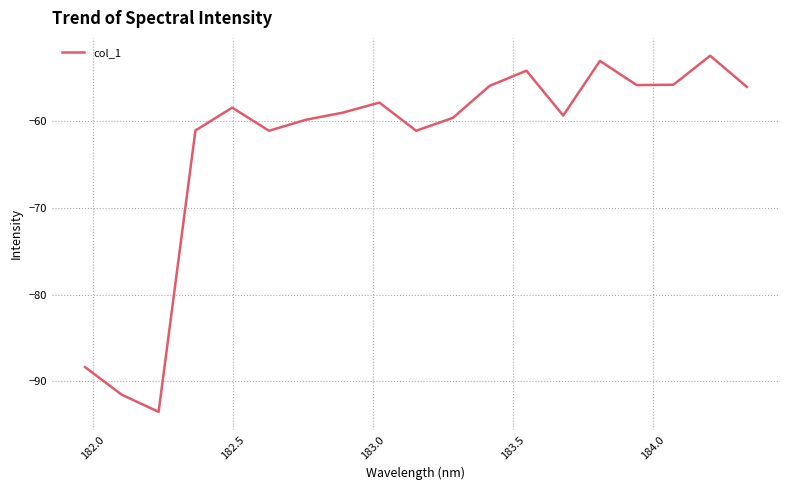

What is the greatest value displayed?

-52.5